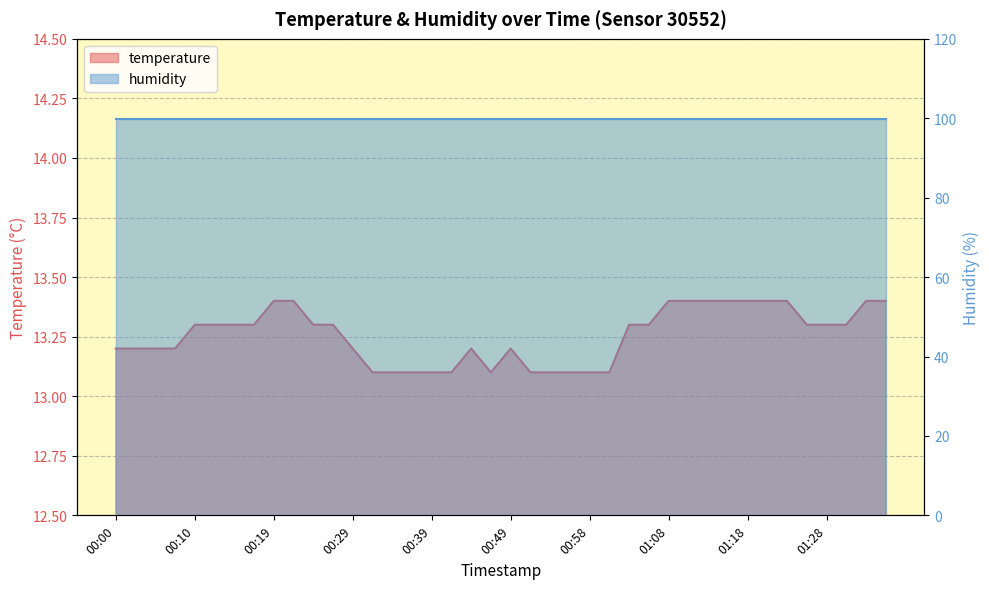

How many interior local valleys (lower than both neighbors) does the data have?

1